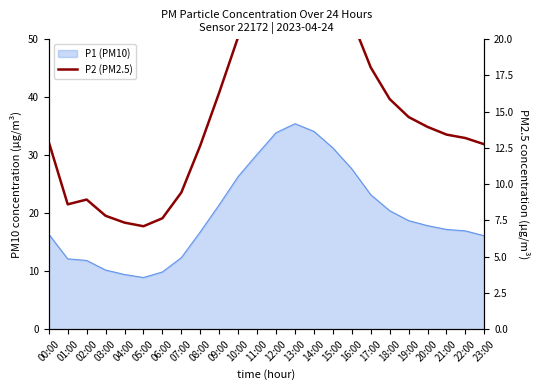

Does the chart display data point markers on the line(s)?

No